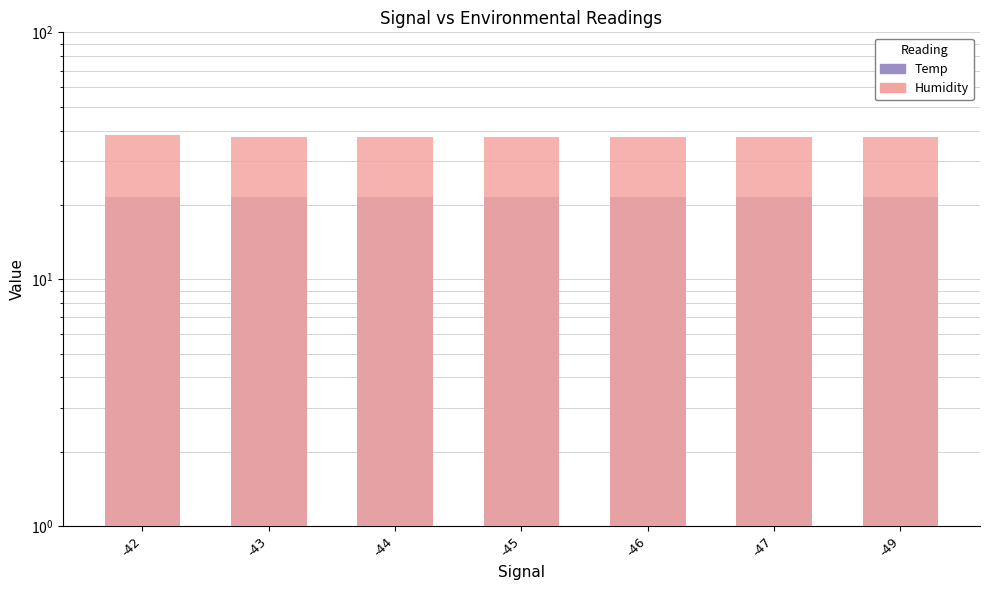

True or false: Temp has a value of 21.6 at -46.

True